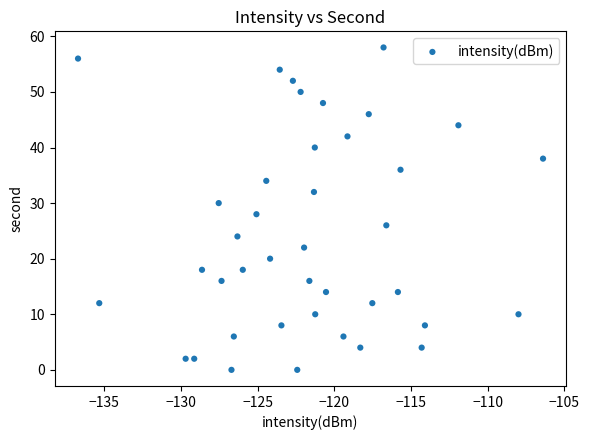

What is the range of Y values (max minus min)?

58